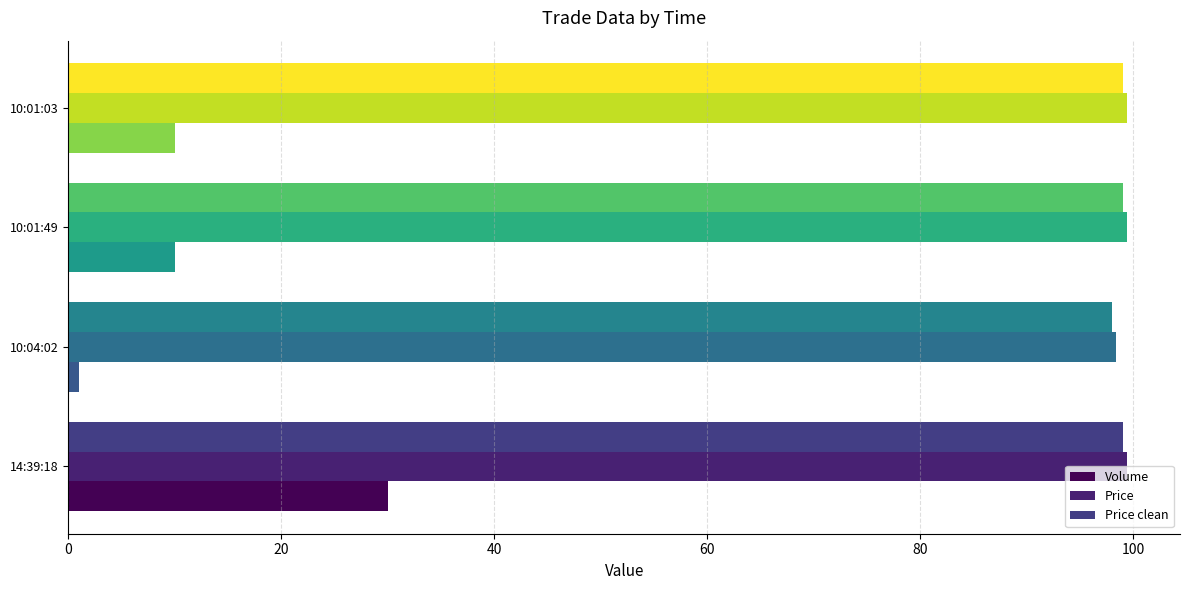

Count the number of data series in this chart.

3